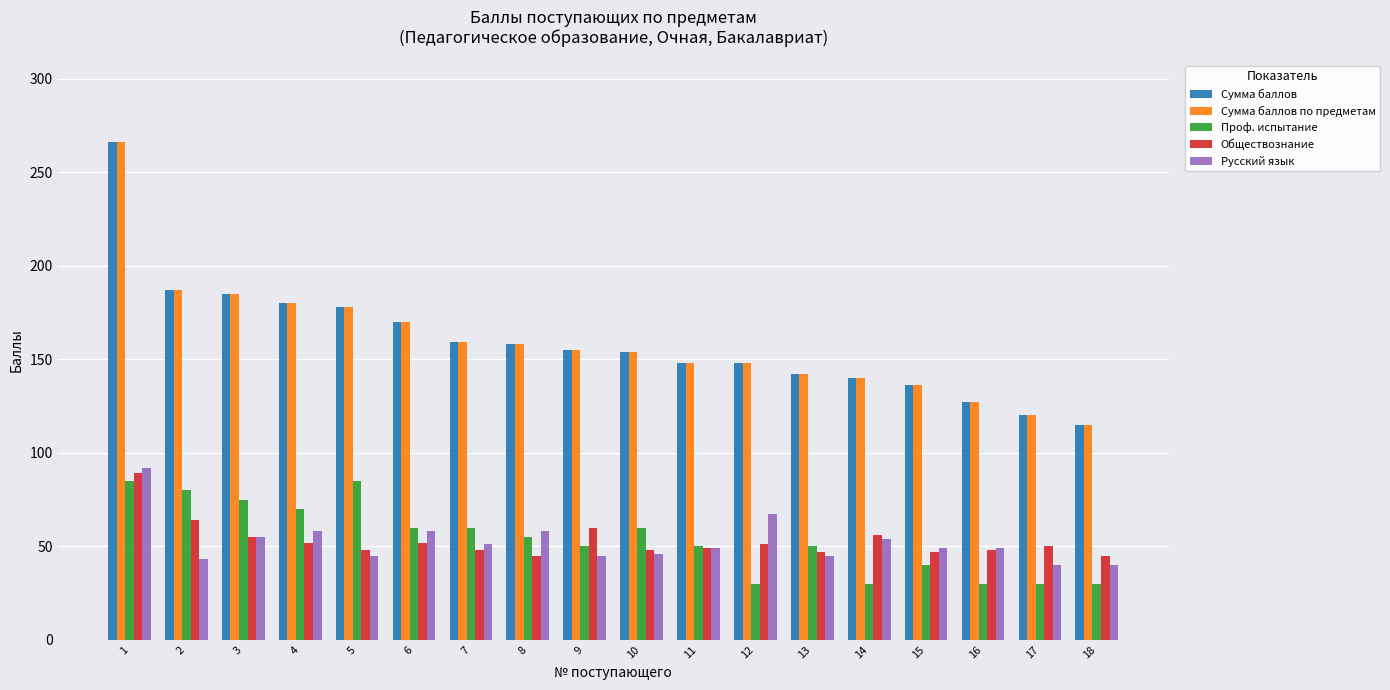

The value of Проф. испытание at 12 is 42. True or false?

False